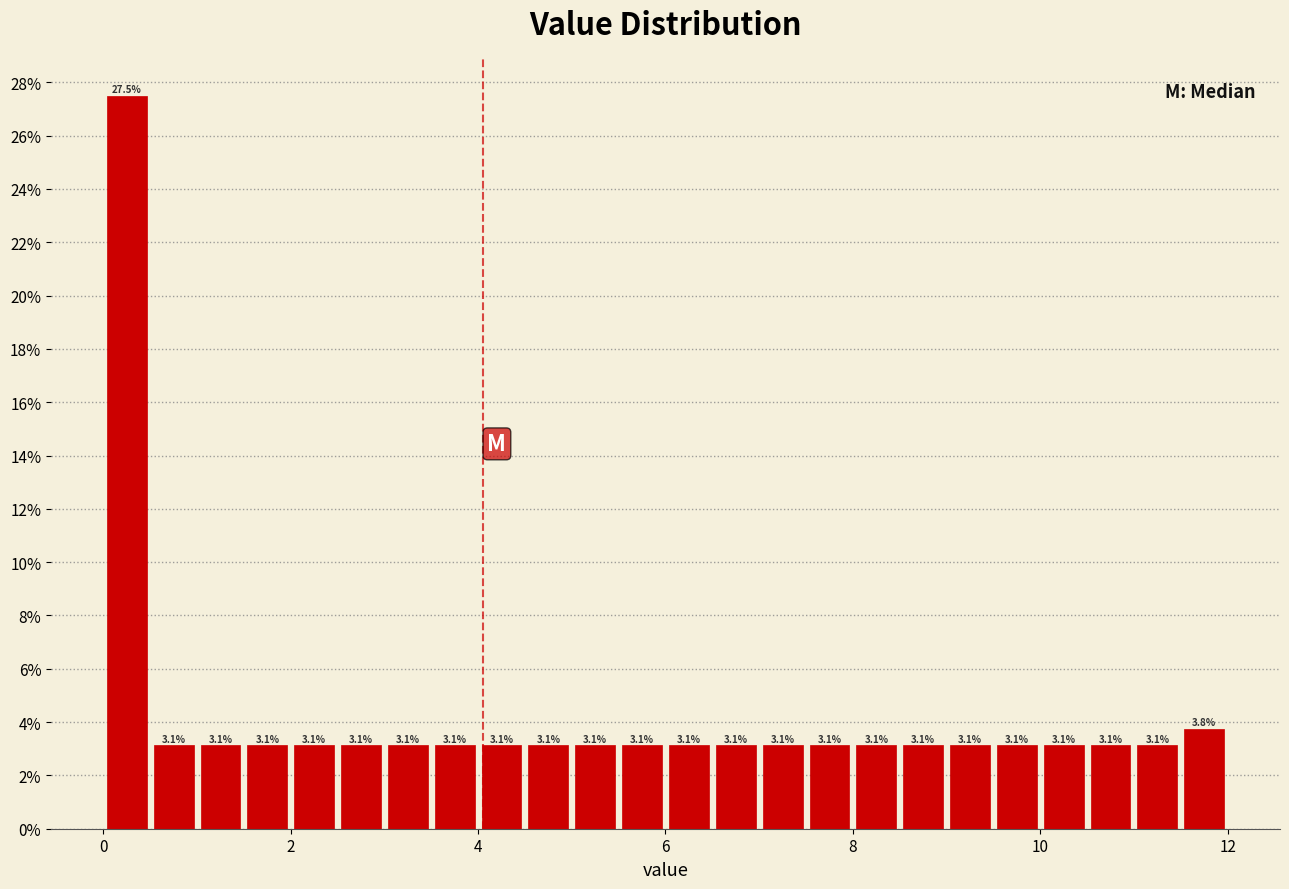

Around what value on the x-axis is the tallest bar? Give the approximate position of its centre, as read against the axis.

0.2